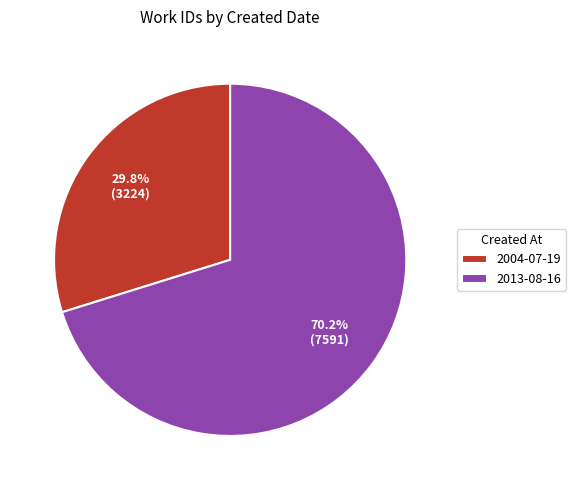

What percentage is the 2004-07-19 slice, to the nearest percent?

30%